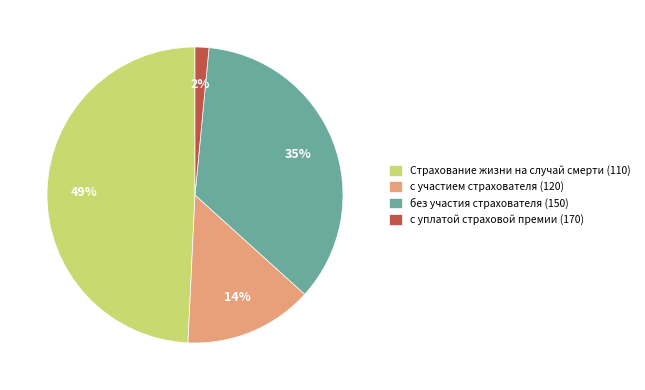

Which slice is the largest?

Страхование жизни на случай смерти (110)